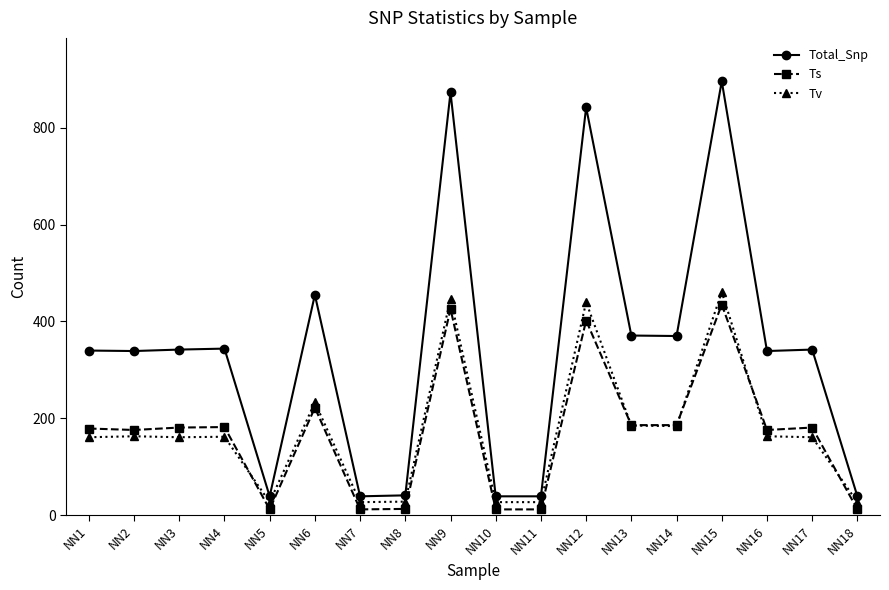

Which series has the widest spread of values?

Total_Snp